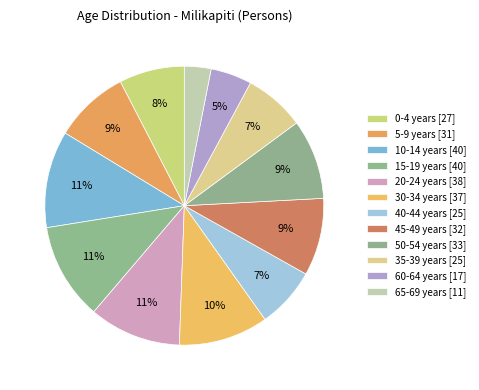

What is the change in value from 10-14 years to 65-69 years?

-29